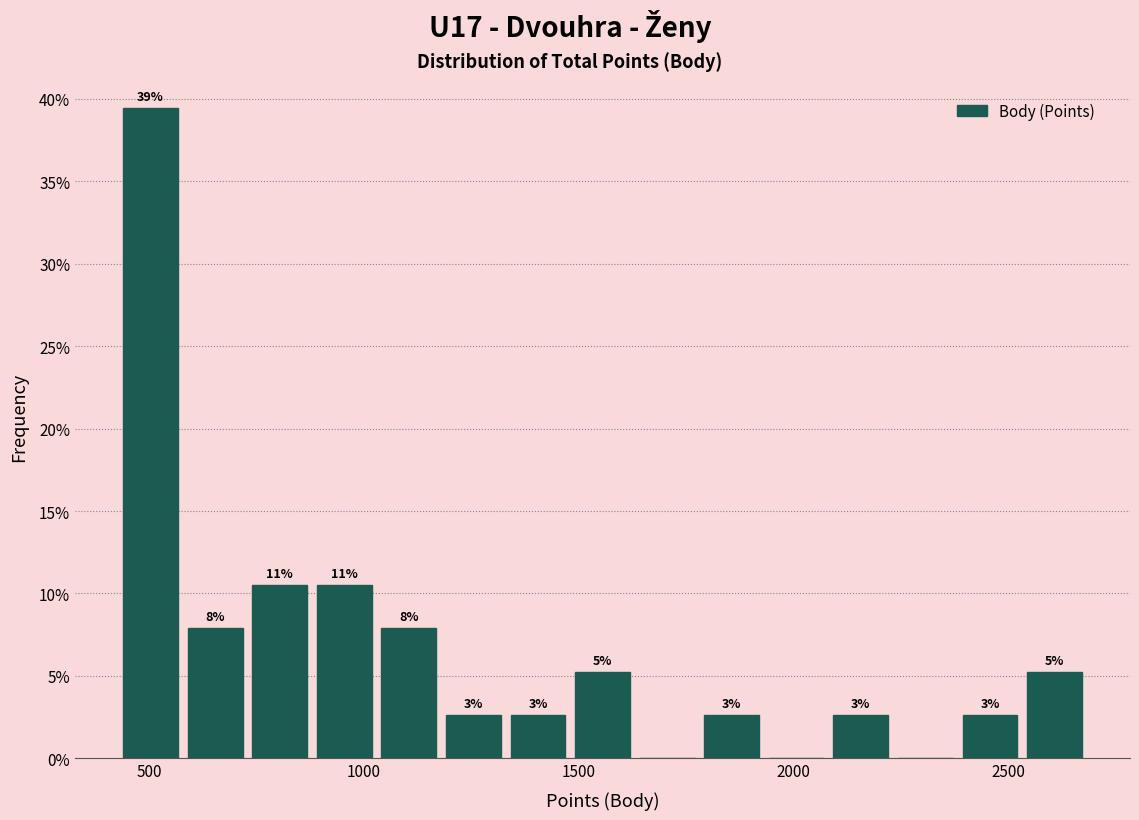

Read against the x-axis, roughly where is the centre of the tallest bar?

500